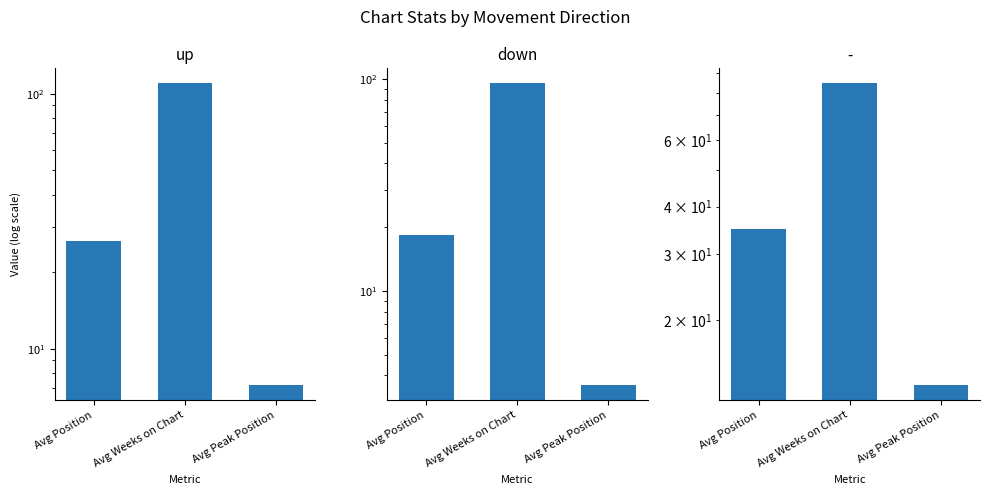

What is the difference between the maximum and minimum values in the down series?

91.8